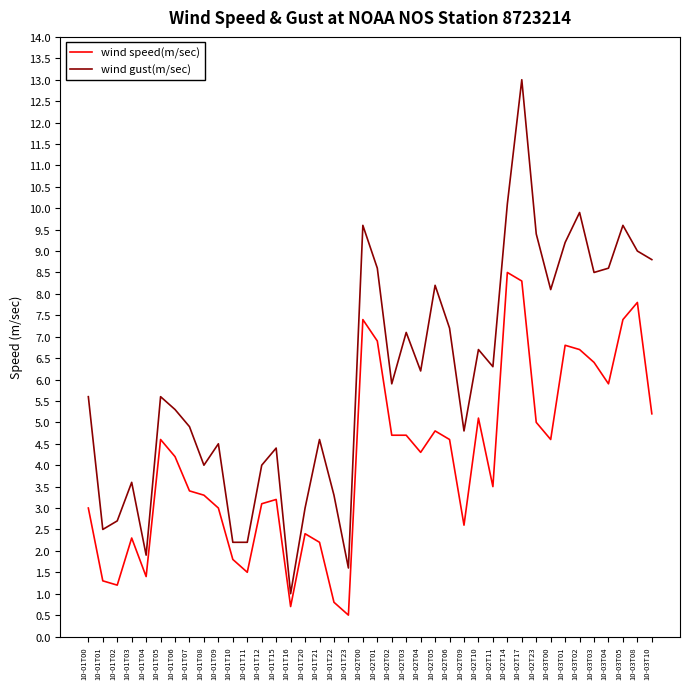

Where does the wind speed(m/sec) series first go above 4?

10-01T05